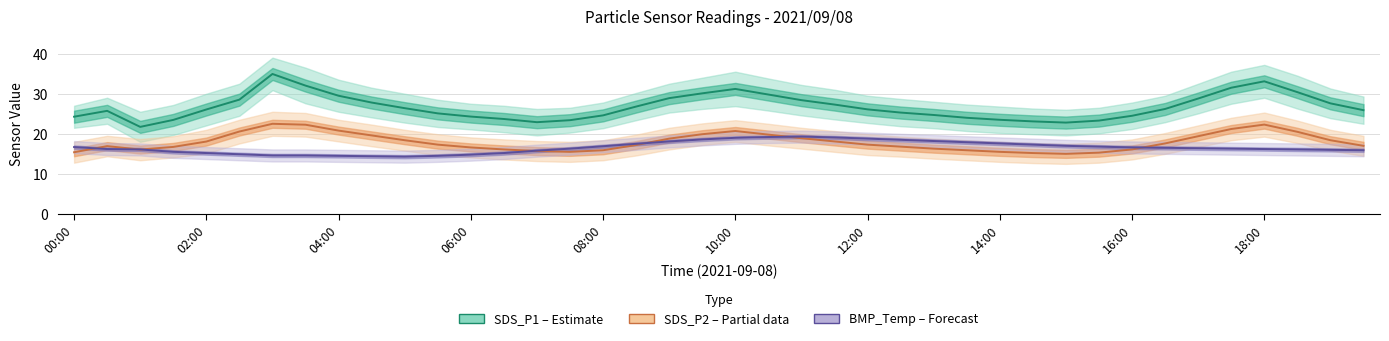

What is the maximum value for SDS_P2 (Partial)?

22.5